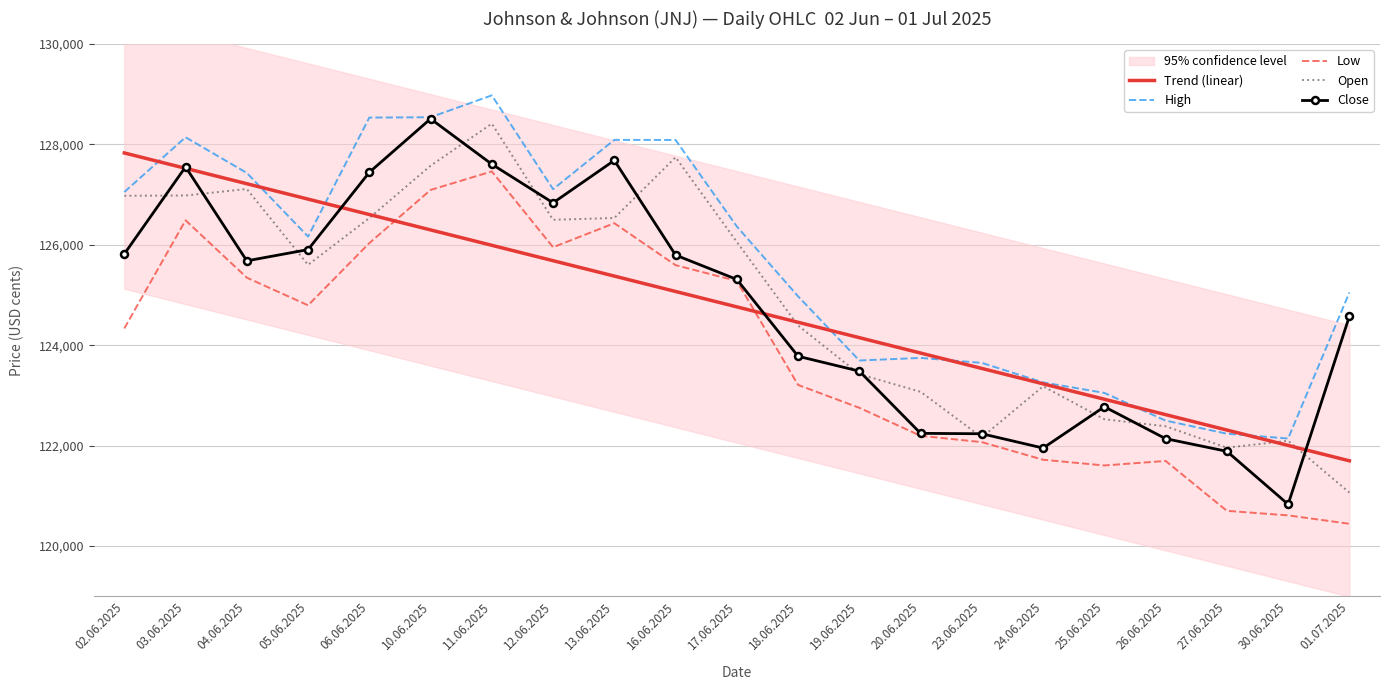

Reading left to right, what are all the values shown in this chart?

Trend (linear): 02.06.2025=127831.6	03.06.2025=127524.8	04.06.2025=127218.0	05.06.2025=126911.2	06.06.2025=126604.4	10.06.2025=126297.6	11.06.2025=125990.8	12.06.2025=125684.0	13.06.2025=125377.2	16.06.2025=125070.5	17.06.2025=124763.7	18.06.2025=124456.9	19.06.2025=124150.1	20.06.2025=123843.3	23.06.2025=123536.5	24.06.2025=123229.7	25.06.2025=122922.9	26.06.2025=122616.1	27.06.2025=122309.3	30.06.2025=122002.6	01.07.2025=121695.8
High: 02.06.2025=127052.0	03.06.2025=128144.0	04.06.2025=127433.0	05.06.2025=126165.0	06.06.2025=128536.0	10.06.2025=128543.0	11.06.2025=128979.0	12.06.2025=127109.0	13.06.2025=128092.0	16.06.2025=128090.0	17.06.2025=126366.0	18.06.2025=124973.0	19.06.2025=123695.0	20.06.2025=123746.0	23.06.2025=123647.0	24.06.2025=123258.0	25.06.2025=123049.0	26.06.2025=122497.0	27.06.2025=122236.0	30.06.2025=122140.0	01.07.2025=125050.0
Low: 02.06.2025=124334.0	03.06.2025=126489.0	04.06.2025=125346.0	05.06.2025=124795.0	06.06.2025=126034.0	10.06.2025=127094.0	11.06.2025=127463.0	12.06.2025=125952.0	13.06.2025=126431.0	16.06.2025=125595.0	17.06.2025=125280.0	18.06.2025=123208.0	19.06.2025=122752.0	20.06.2025=122194.0	23.06.2025=122068.0	24.06.2025=121717.0	25.06.2025=121603.0	26.06.2025=121693.0	27.06.2025=120699.0	30.06.2025=120608.0	01.07.2025=120441.0
Open: 02.06.2025=126978.0	03.06.2025=126983.0	04.06.2025=127113.0	05.06.2025=125601.0	06.06.2025=126534.0	10.06.2025=127577.0	11.06.2025=128415.0	12.06.2025=126499.0	13.06.2025=126535.0	16.06.2025=127745.0	17.06.2025=126057.0	18.06.2025=124392.0	19.06.2025=123423.0	20.06.2025=123071.0	23.06.2025=122164.0	24.06.2025=123181.0	25.06.2025=122524.0	26.06.2025=122384.0	27.06.2025=121957.0	30.06.2025=122095.0	01.07.2025=121063.0
Close: 02.06.2025=125818.0	03.06.2025=127554.0	04.06.2025=125681.0	05.06.2025=125905.0	06.06.2025=127445.0	10.06.2025=128512.0	11.06.2025=127607.0	12.06.2025=126837.0	13.06.2025=127683.0	16.06.2025=125796.0	17.06.2025=125310.0	18.06.2025=123779.0	19.06.2025=123483.0	20.06.2025=122243.0	23.06.2025=122235.0	24.06.2025=121950.0	25.06.2025=122773.0	26.06.2025=122137.0	27.06.2025=121885.0	30.06.2025=120829.0	01.07.2025=124575.0